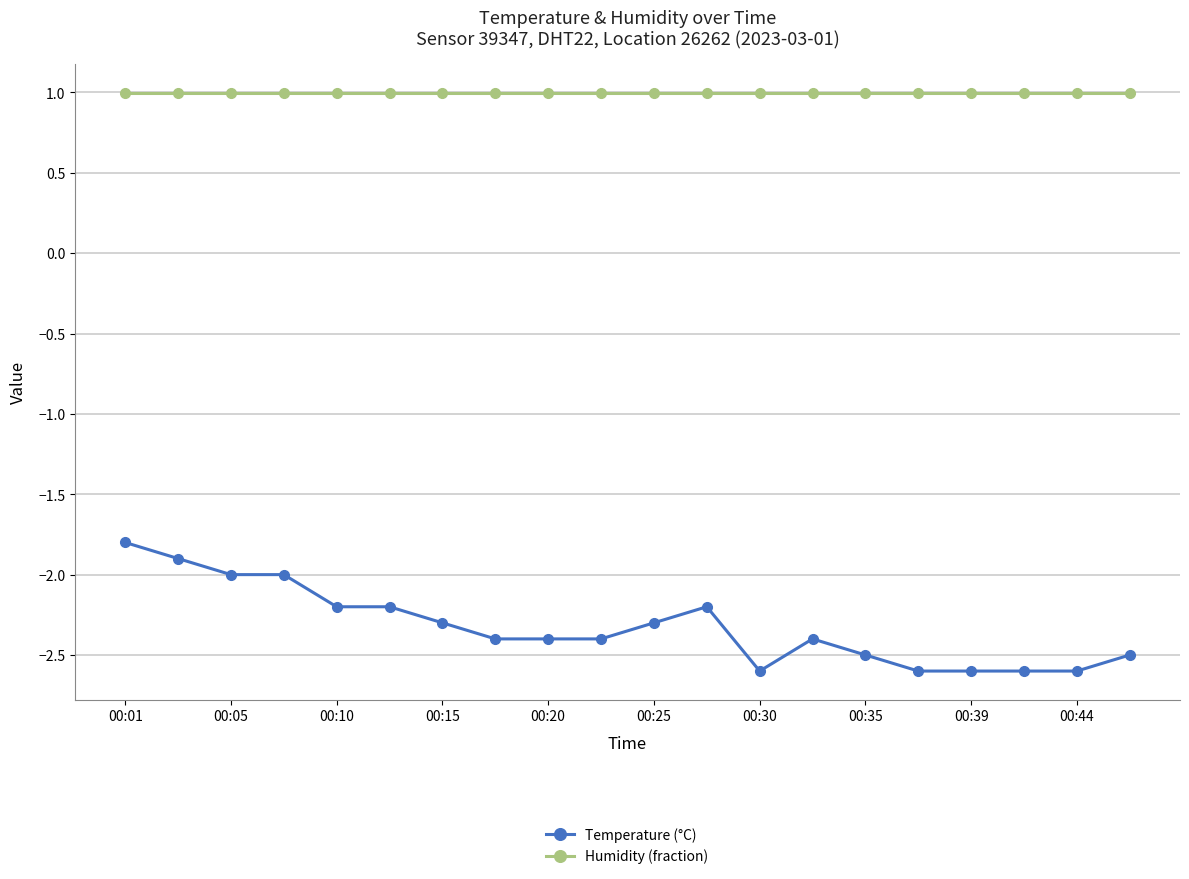

Which series has the largest total across all categories?

Humidity (fraction)